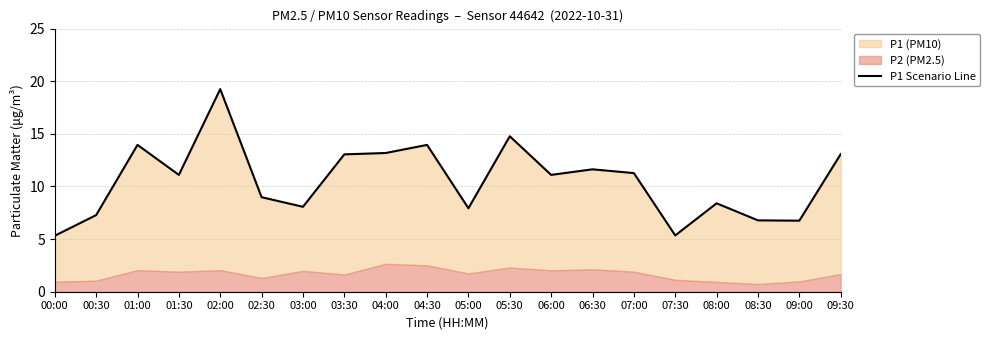

What is the label of the 13th point from the right?

03:30